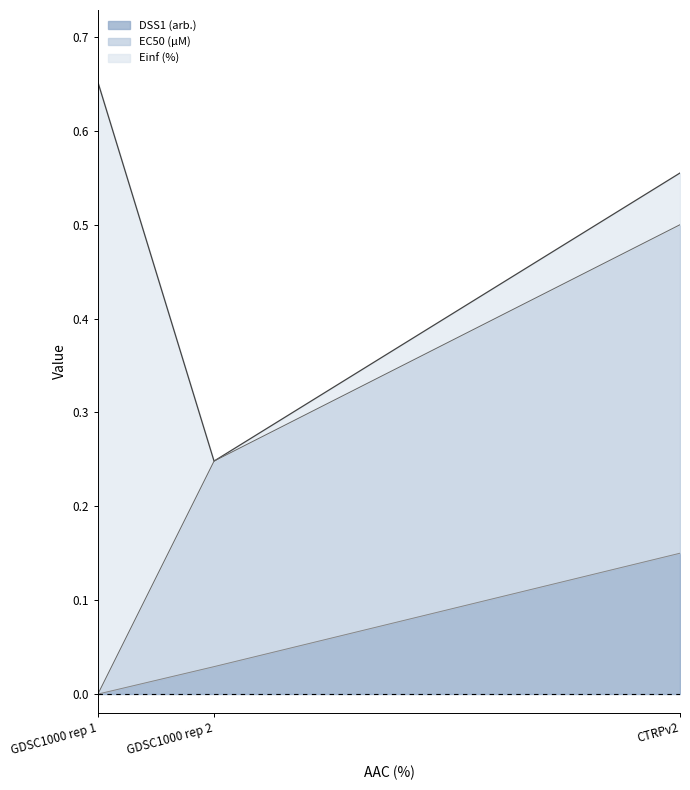

What is the average value of the DSS1 (arb.) series?

0.1